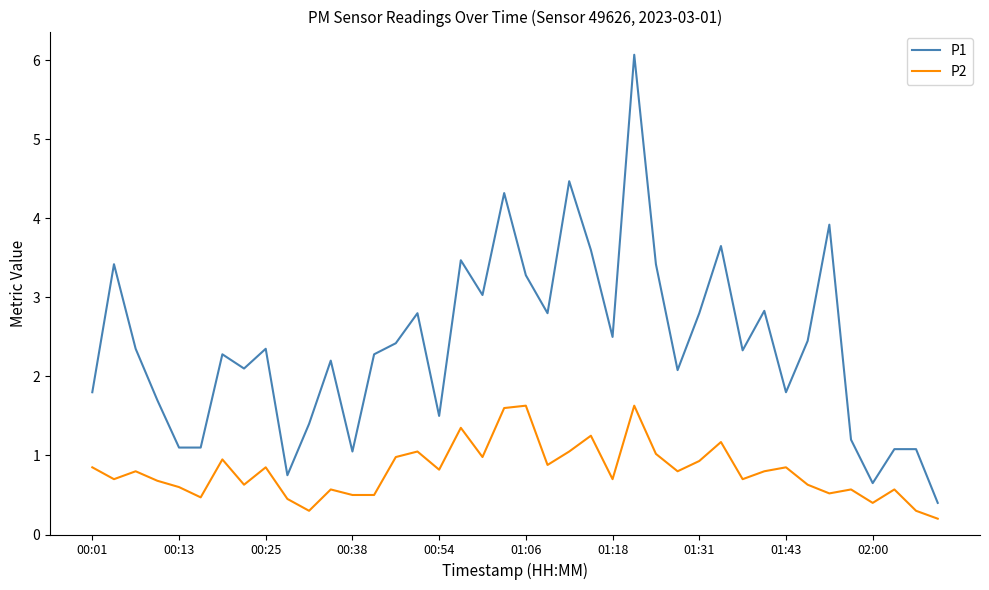

Rank the series by their maximum value, from highest to lowest.

P1, P2